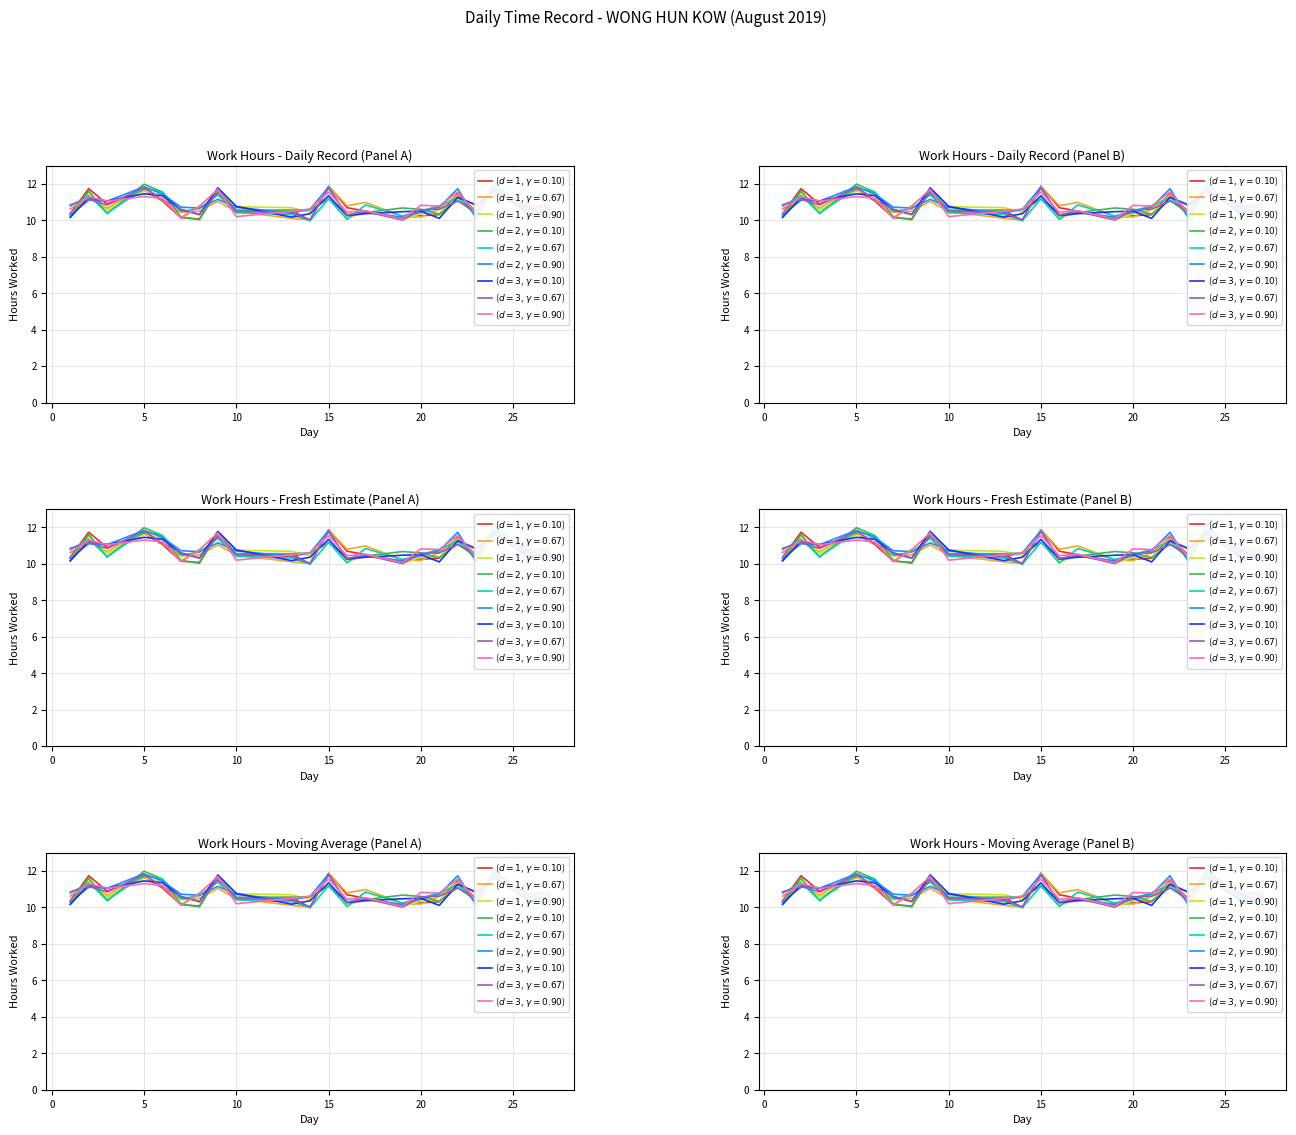

Between 20 and 1, which is larger?

20